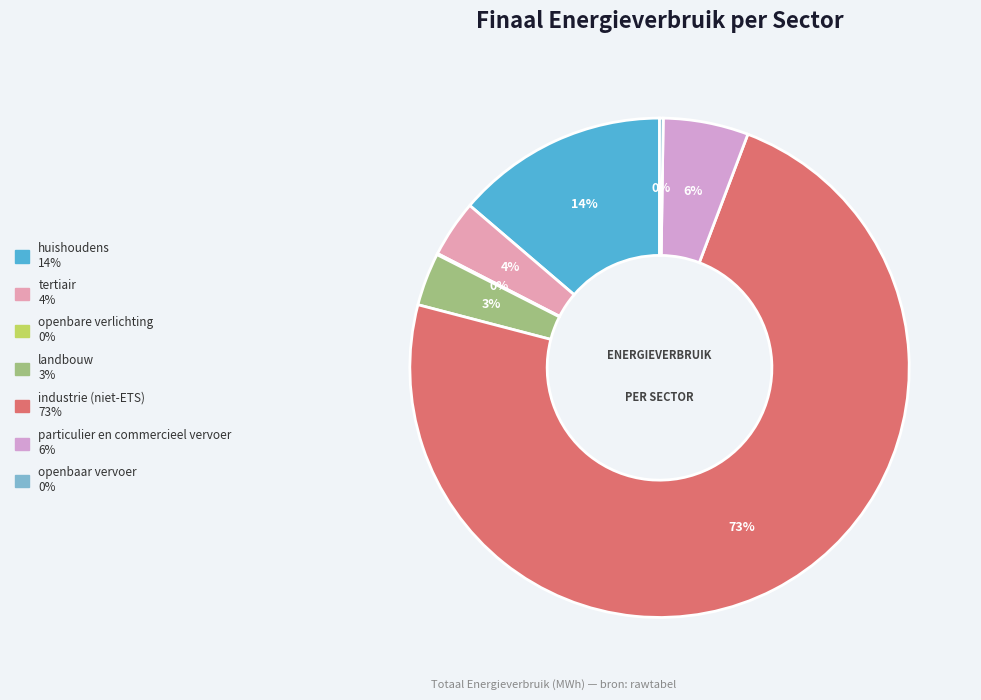

To the nearest percent, what percentage of the pie is industrie (niet-ETS)?

73%